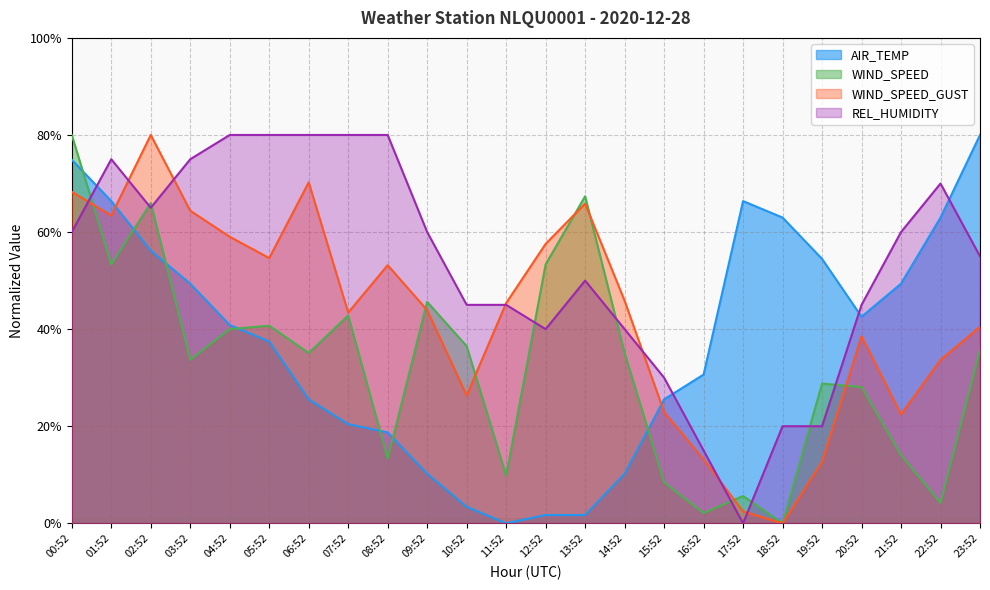

What is the sum of the WIND_SPEED values at 10:52 and 00:52?

116.5